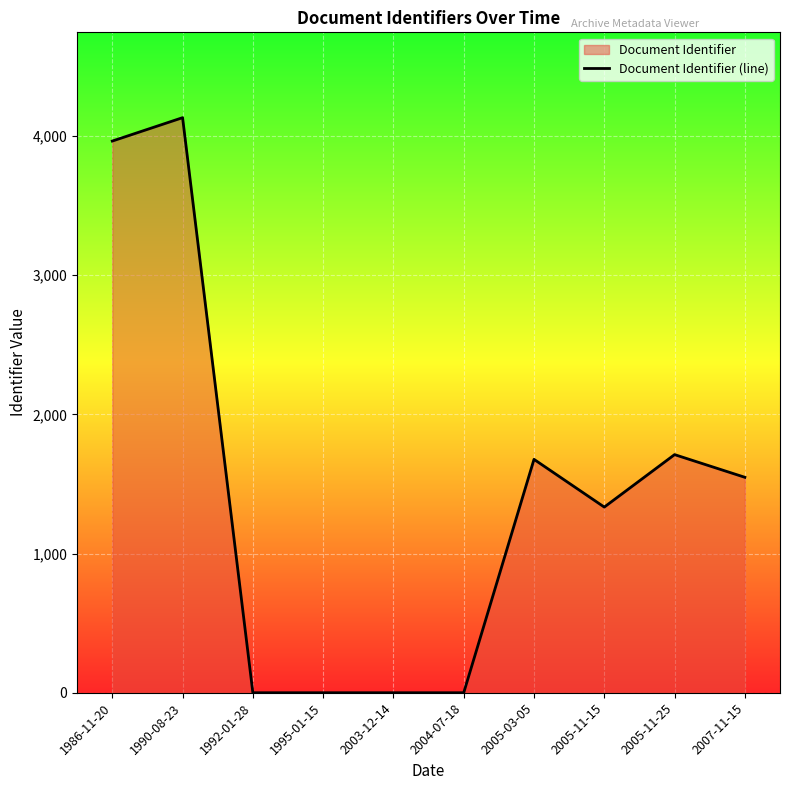

What position from the left is 1990-08-23?

2